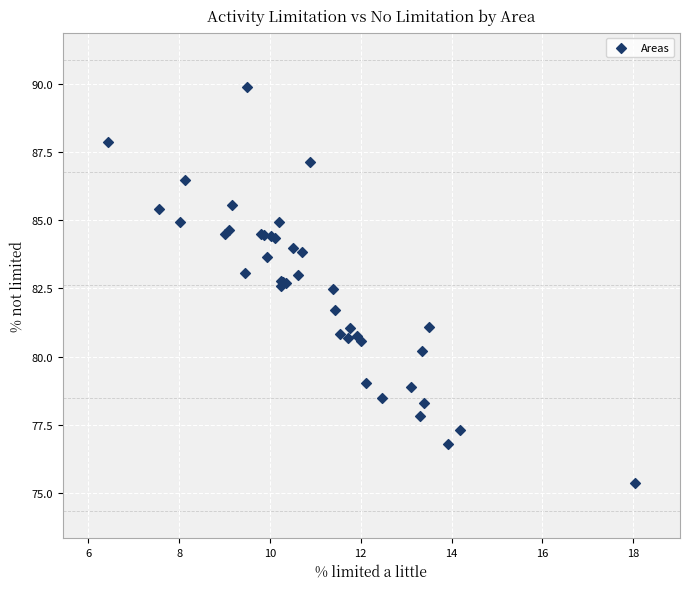

What Y value in the scatter plot is closest to 82?

81.7